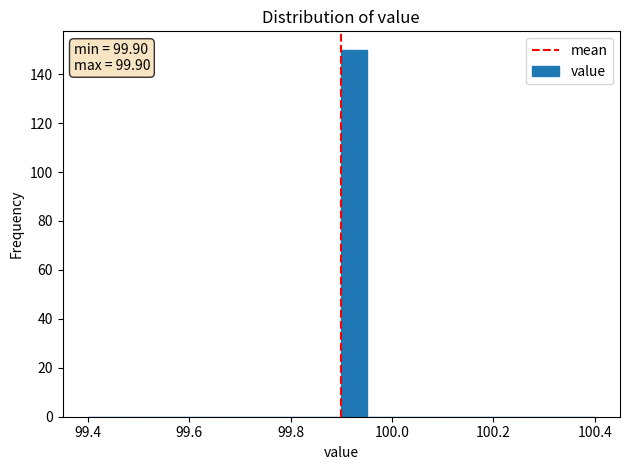

Around what value on the x-axis is the tallest bar? Give the approximate position of its centre, as read against the axis.

99.92